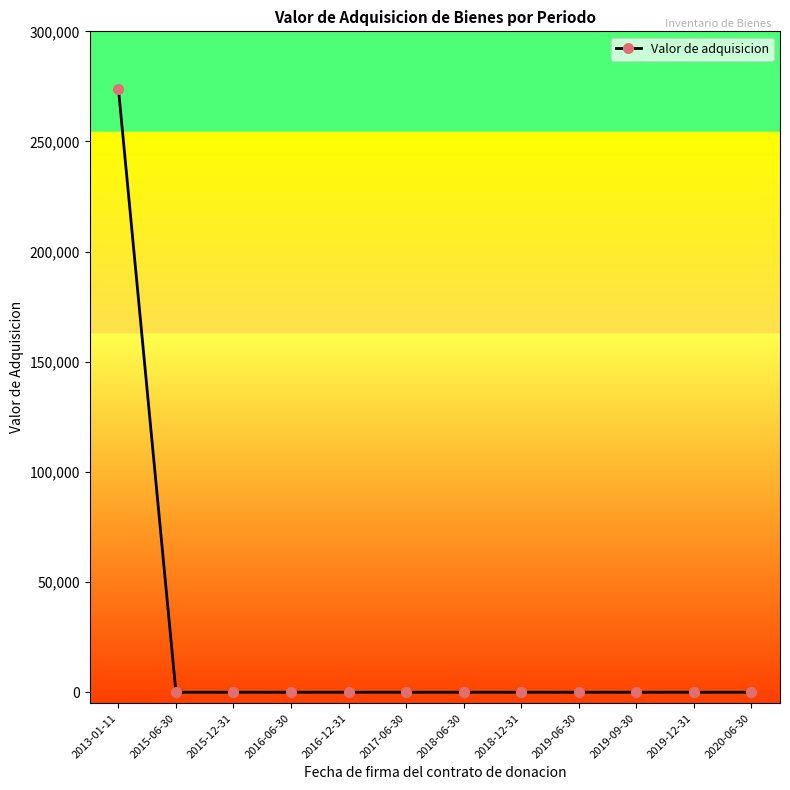

How many data points are above 0?

1